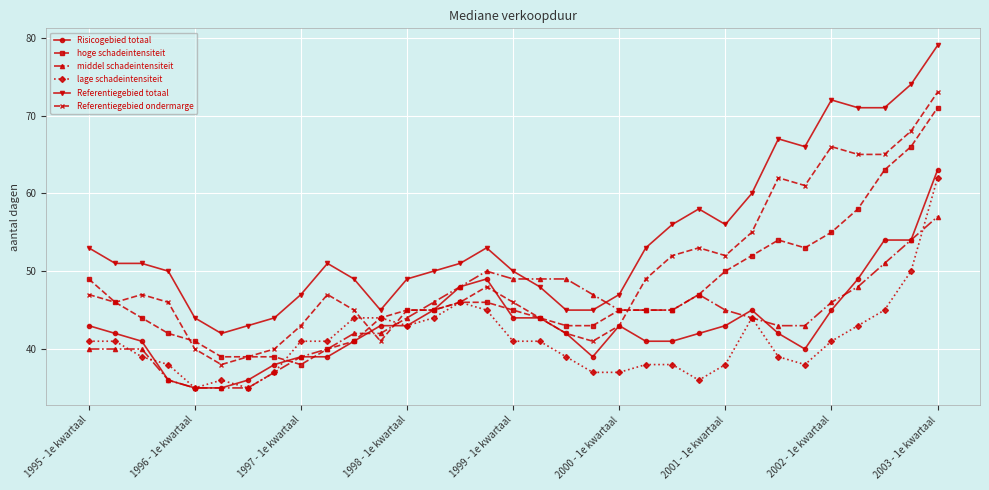

What is the lowest value of the middel schadeintensiteit series?

35